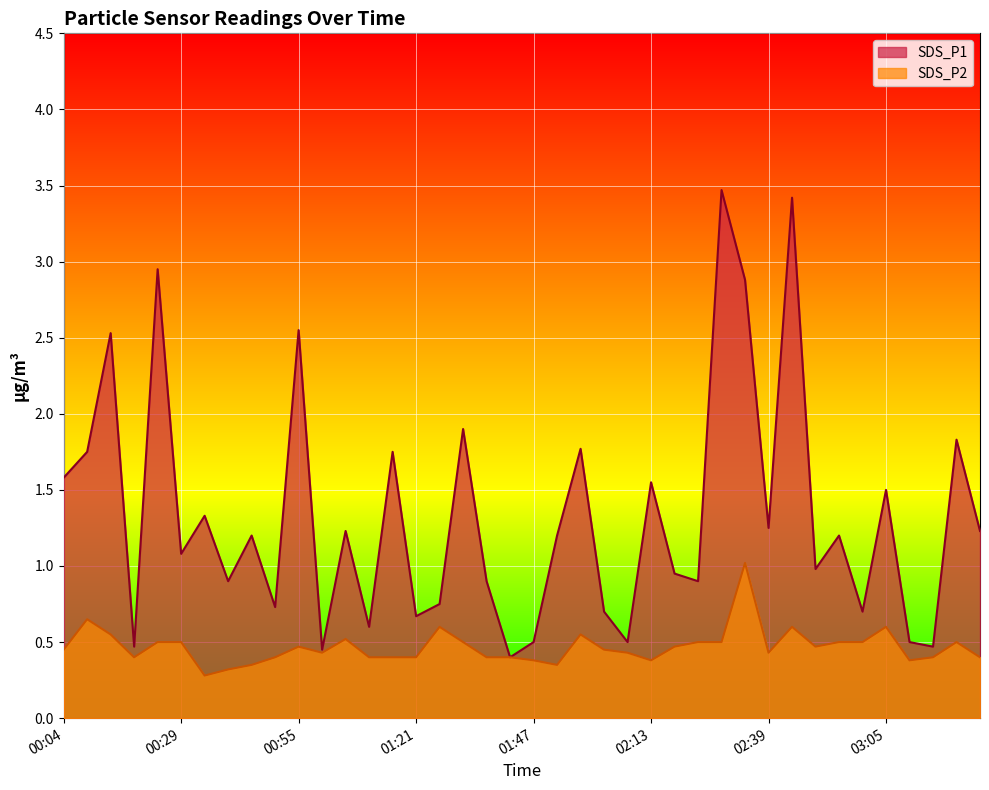

At which category does the chart reach its peak across all series?

02:28